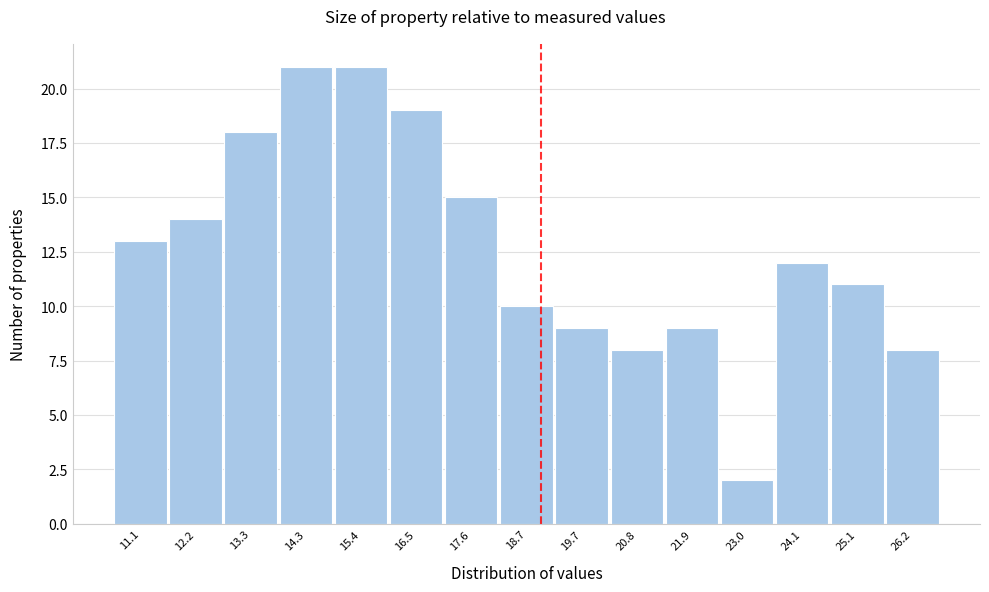

Reading left to right, what are all the values shown in this chart?

11.1=13	12.2=14	13.3=18	14.3=21	15.4=21	16.5=19	17.6=15	18.7=10	19.7=9	20.8=8	21.9=9	23.0=2	24.1=12	25.1=11	26.2=8